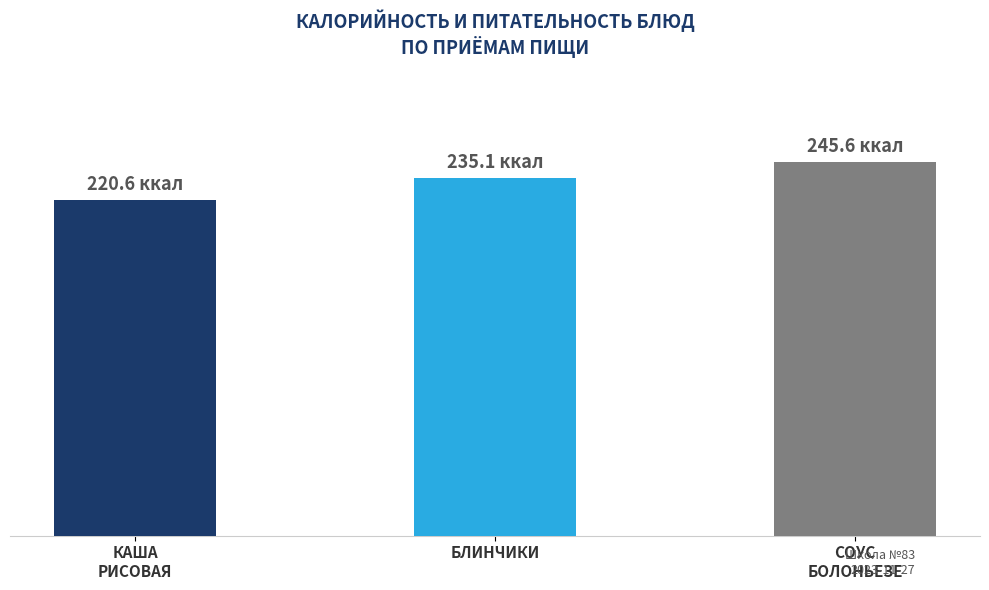

What is the label of the 3rd bar from the right?

КАША
РИСОВАЯ